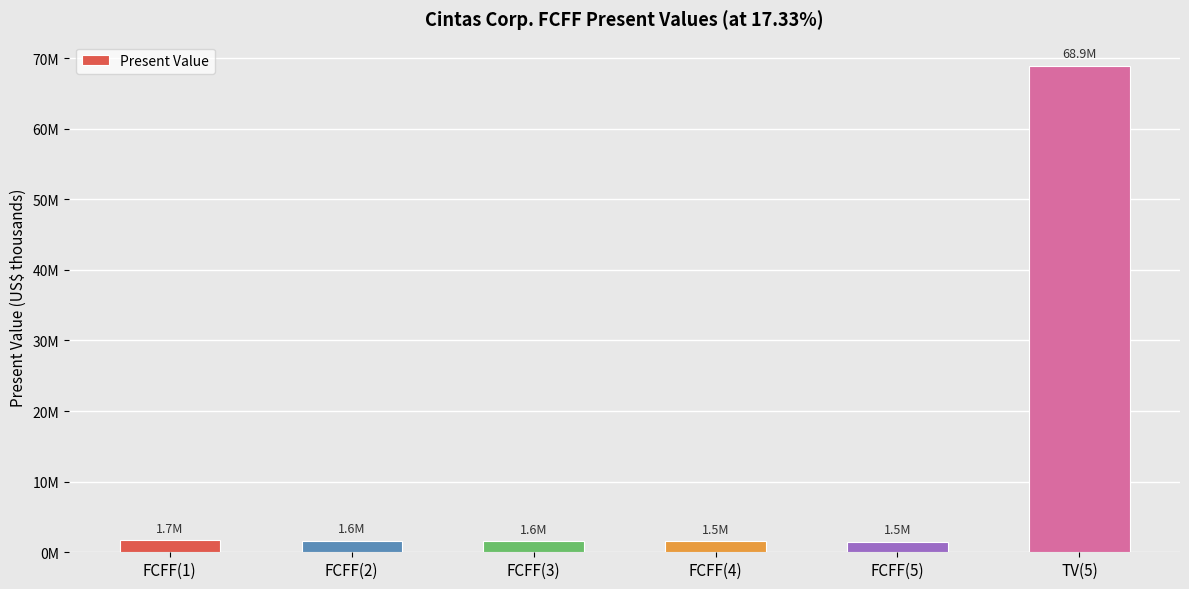

Are the bars horizontal?

No